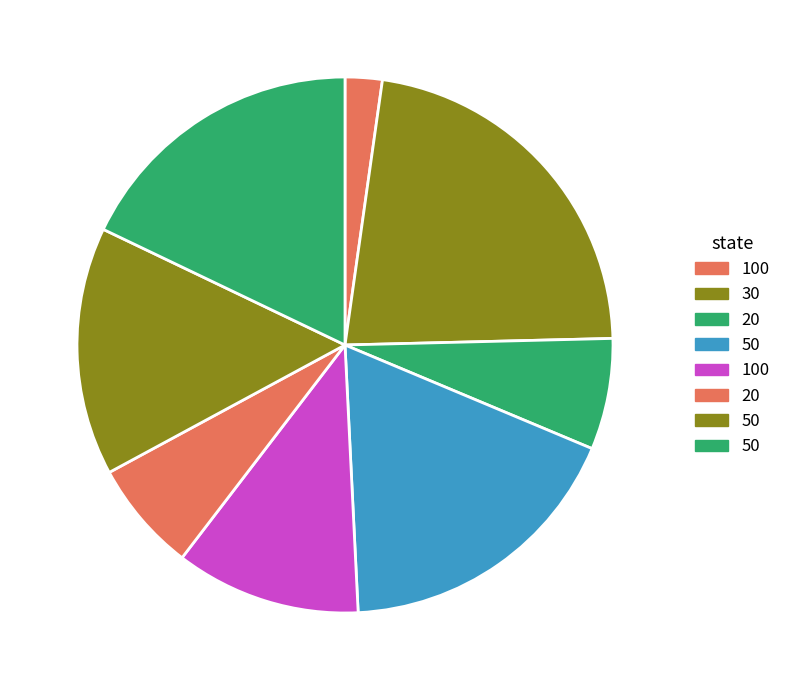

Count the number of slices in the pie.

8